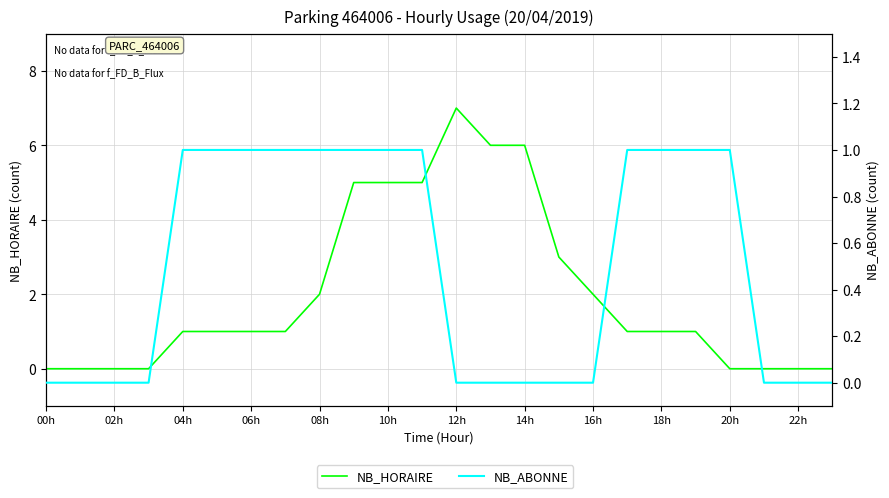

What is the difference between the maximum and minimum values in the NB_HORAIRE series?

7